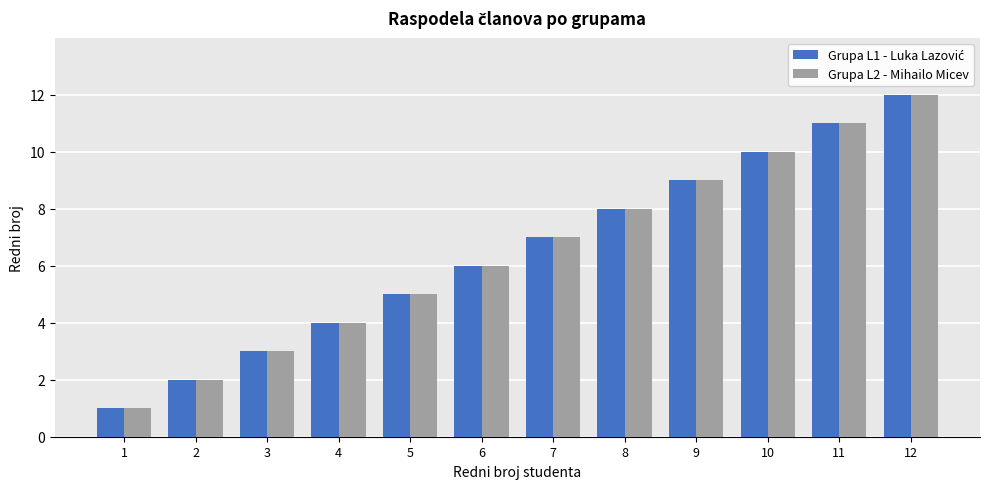

How many values in the Grupa L2 - Mihailo Micev series are below 7?

6